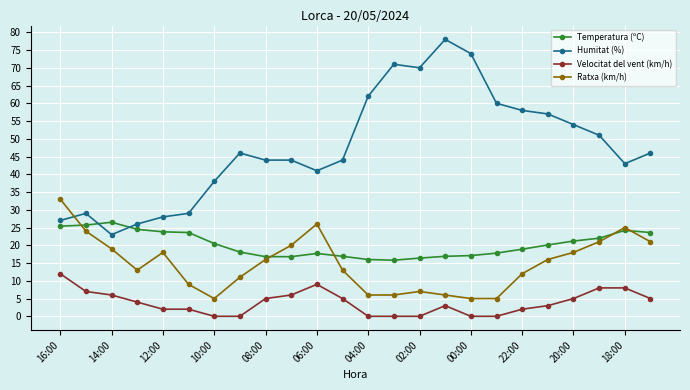

Which series has the largest range (max minus min)?

Humitat (%)